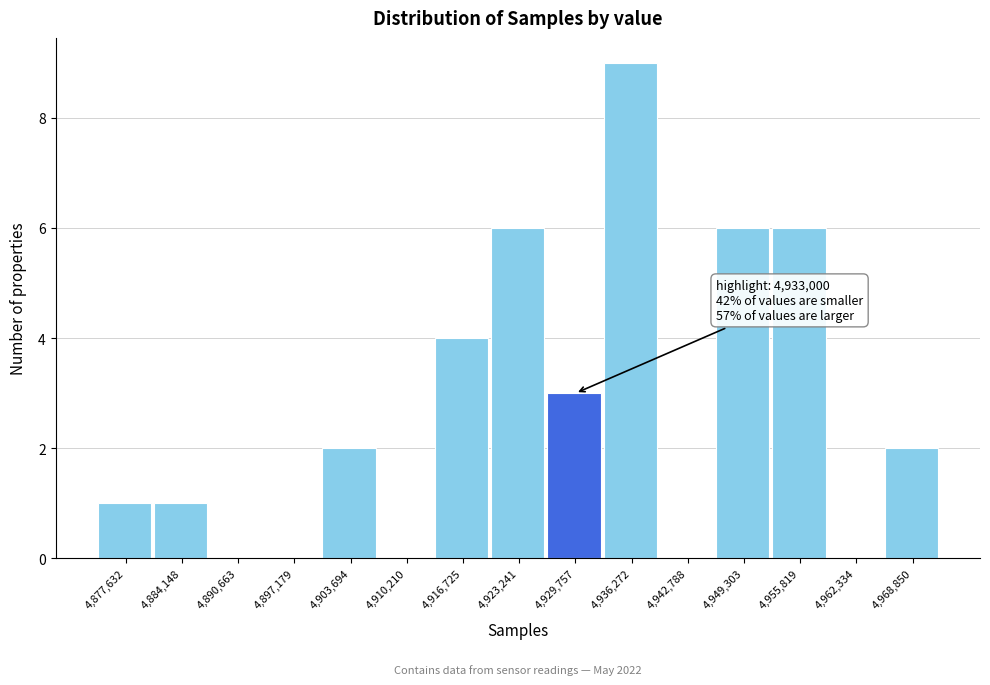

Over which range of the x-axis is the bar tallest?

4933000 to 4940000